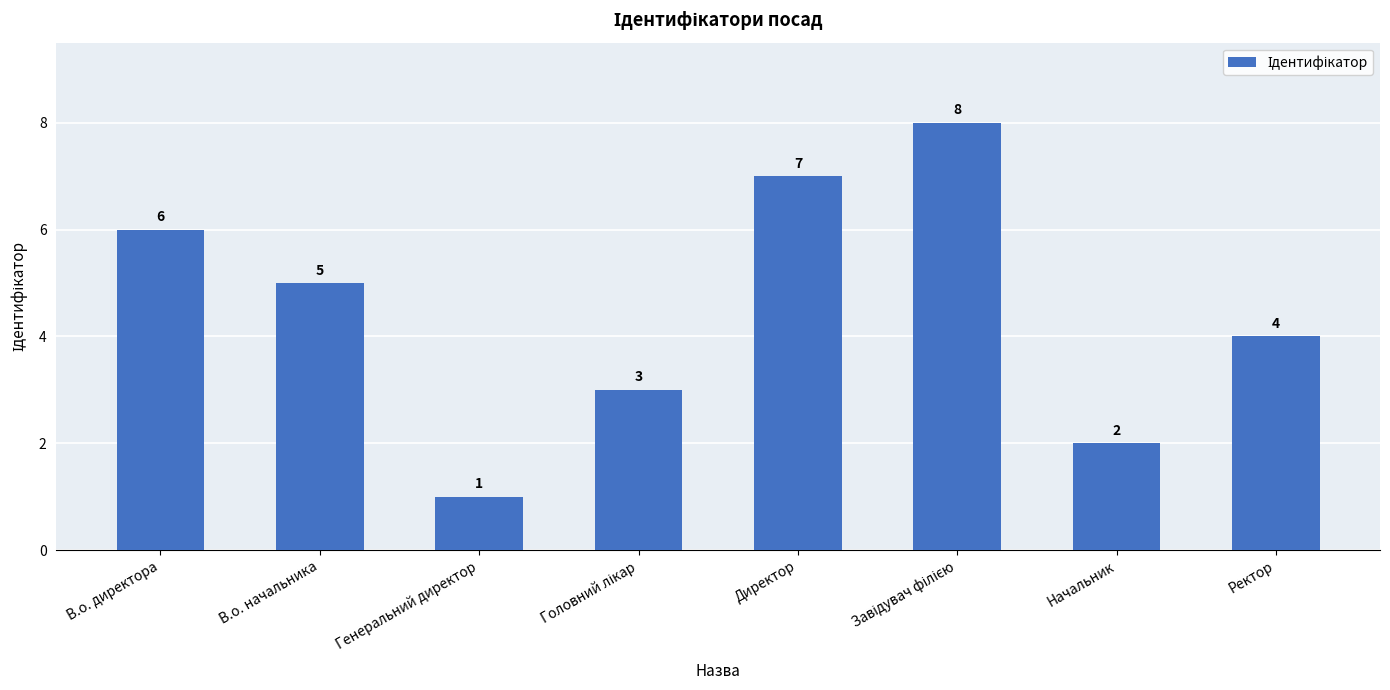

What is the sum of all values?

36